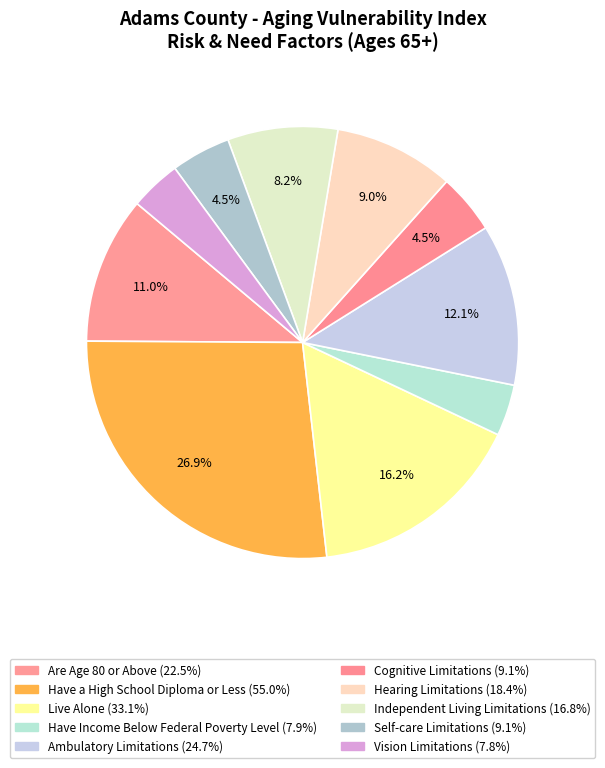

To the nearest percent, what is the average slice percentage?

10%